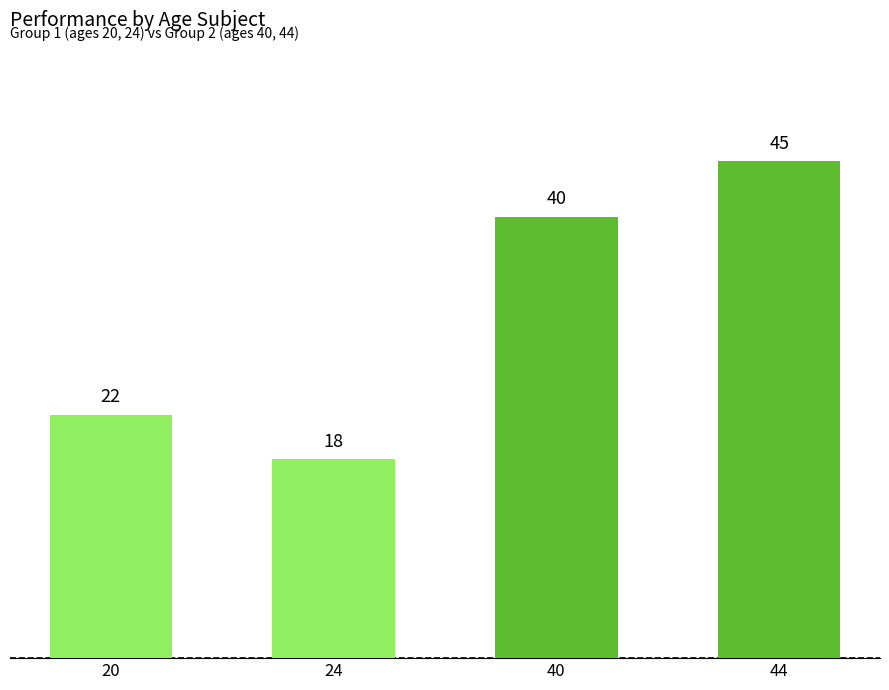

What is the value of the 3rd bar from the left?

40